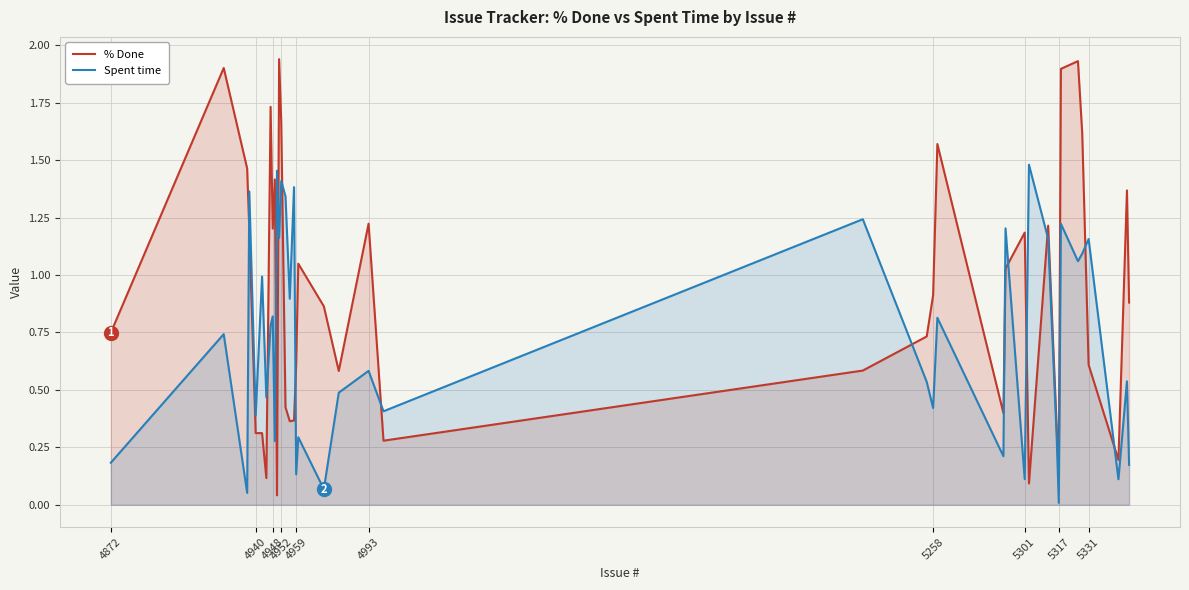

Which series has the widest spread of values?

% Done